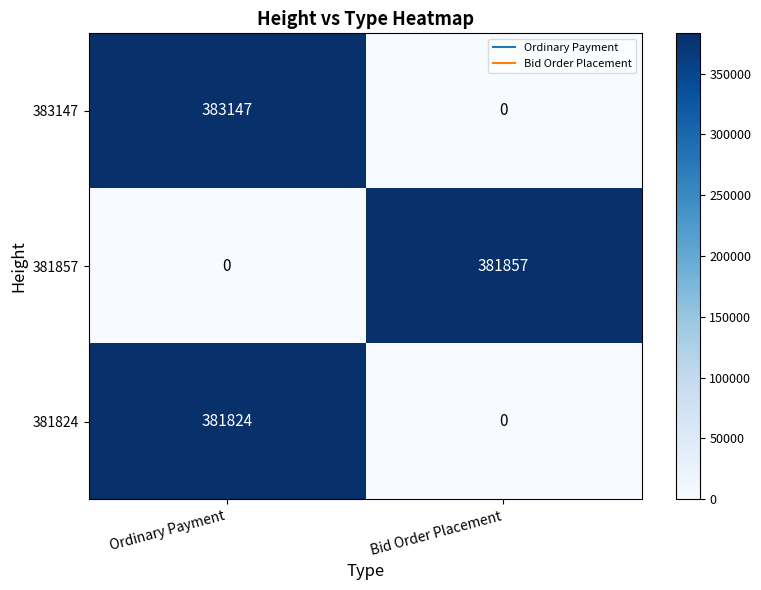

Reading left to right, what are all the values shown in this chart?

383147: Ordinary Payment=383147	Bid Order Placement=0
381857: Ordinary Payment=0	Bid Order Placement=381857
381824: Ordinary Payment=381824	Bid Order Placement=0